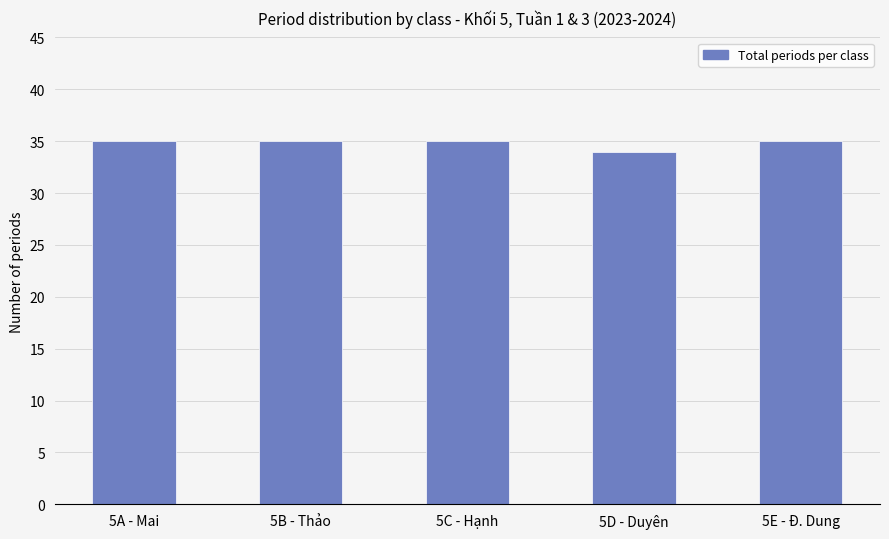

Reading left to right, transcribe all the data shown in this chart.

35	35	35	34	35